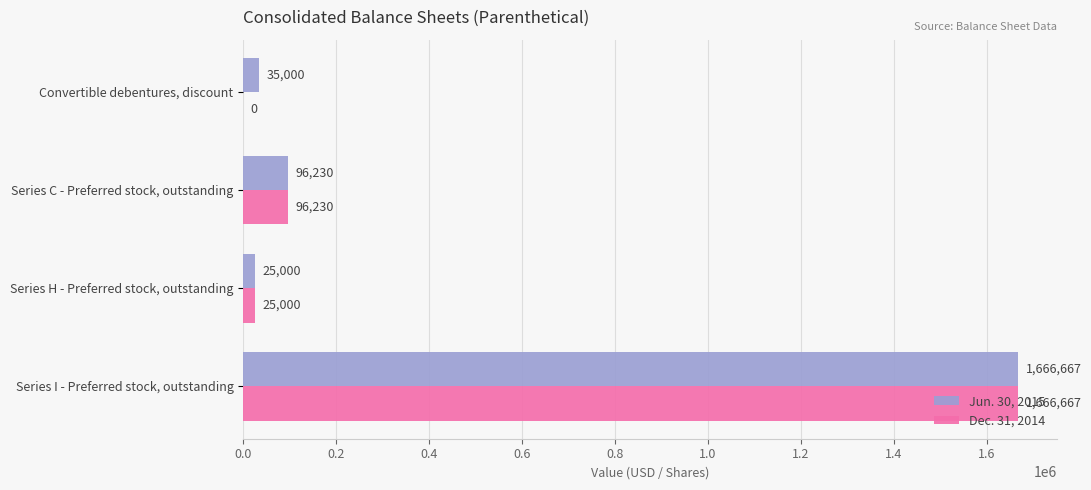

Which series changed the most between Convertible debentures, discount and Series H - Preferred stock, outstanding?

Dec. 31, 2014